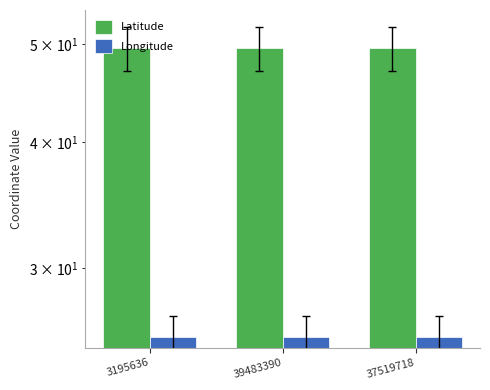

What is the label of the 2nd bar from the right?

39483390